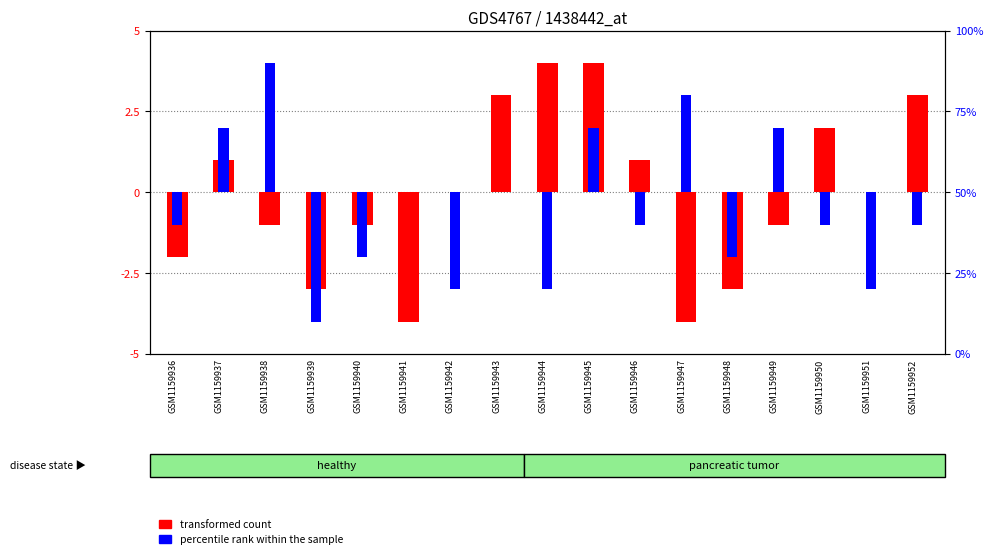

What is the value of the transformed count bar at the 12th from the left?

-4